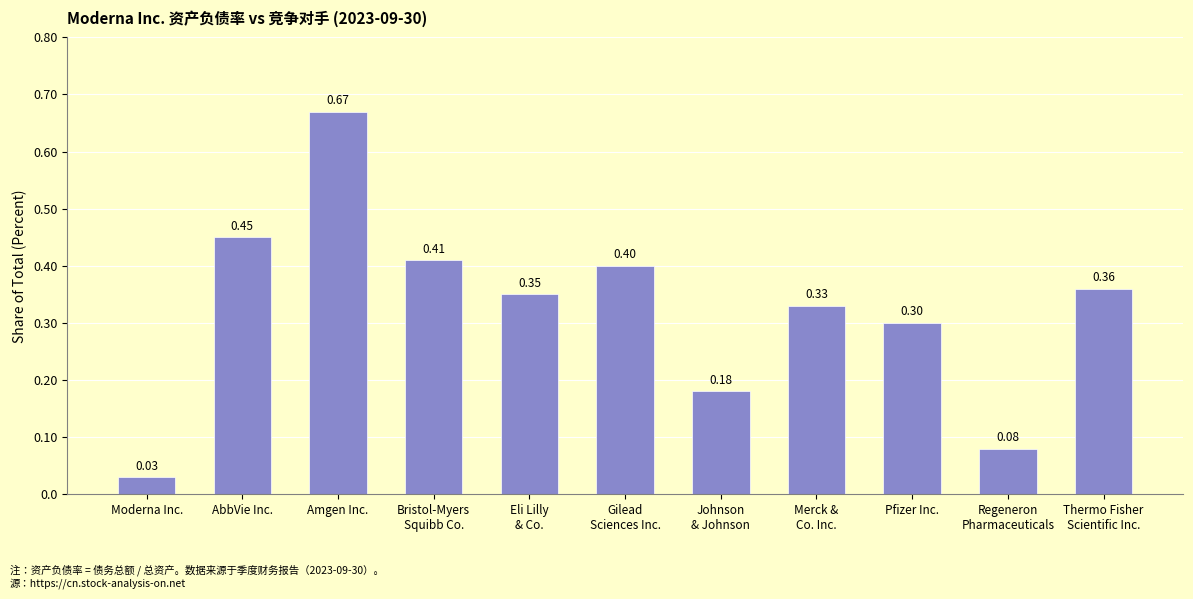

Which category has the highest value across all series?

Amgen Inc.